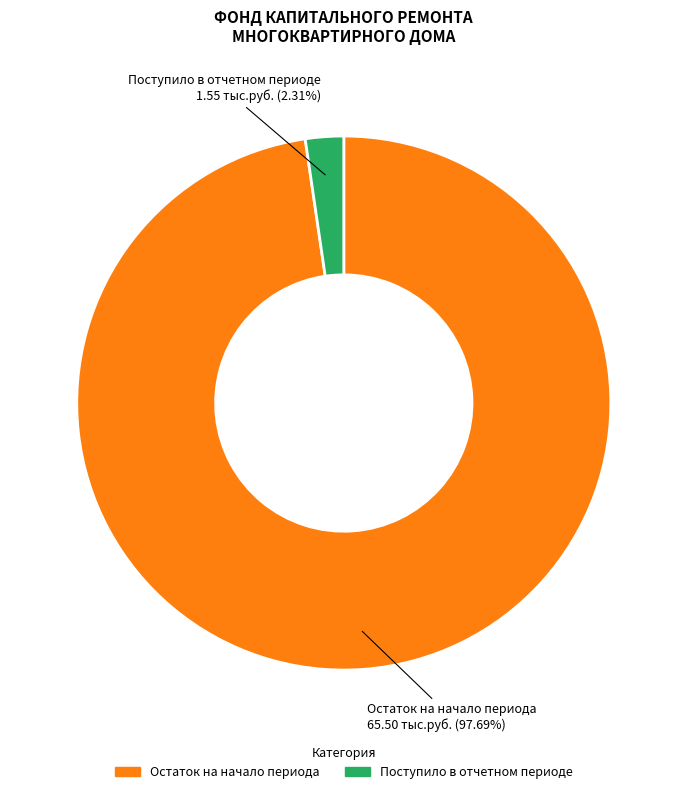

Count the number of slices in the pie.

2